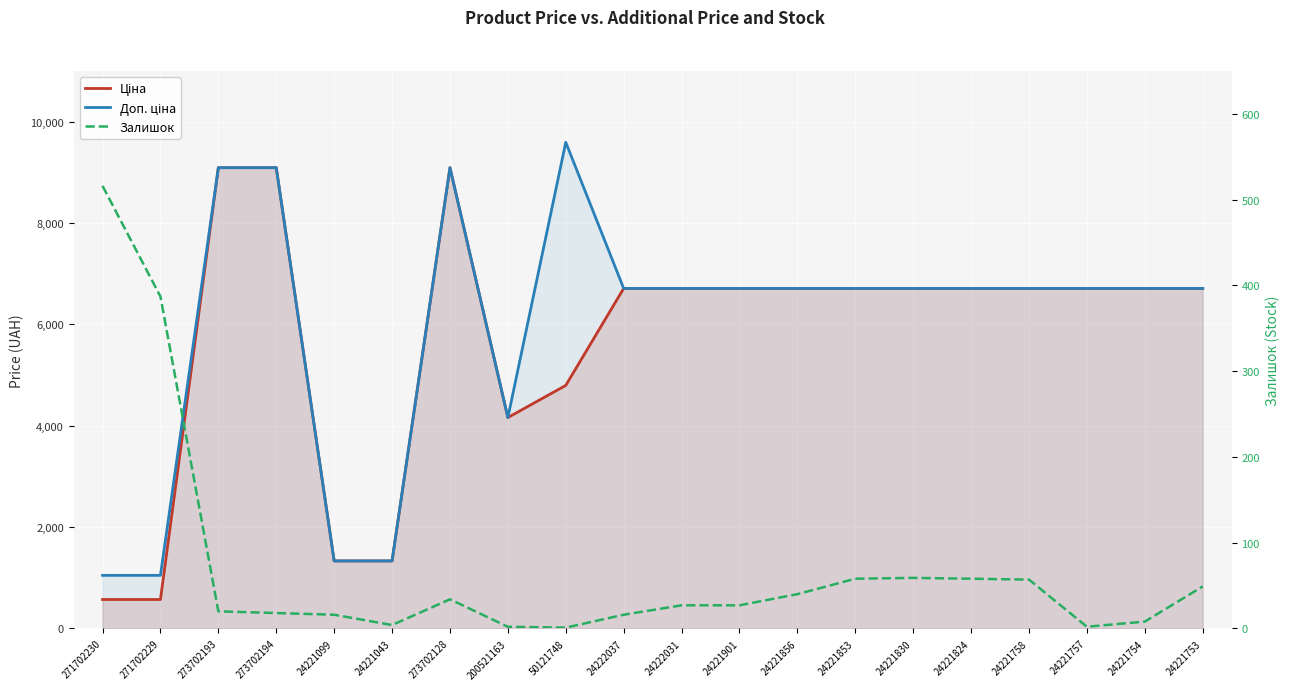

Reading left to right, what are all the values shown in this chart?

Ціна: 271702230=571.6	271702229=571.6	273702193=9092.0	273702194=9092.0	24221099=1332.7	24221043=1332.7	273702128=9092.0	200521163=4161.8	50121748=4796.4	24222037=6710.2	24222031=6710.2	24221901=6710.2	24221856=6710.2	24221853=6710.2	24221830=6710.2	24221824=6710.2	24221758=6710.2	24221757=6710.2	24221754=6710.2	24221753=6710.2
Доп. ціна: 271702230=1048.0	271702229=1048.0	273702193=9092.0	273702194=9092.0	24221099=1333.0	24221043=1333.0	273702128=9092.0	200521163=4162.0	50121748=9592.9	24222037=6710.2	24222031=6710.2	24221901=6710.2	24221856=6710.2	24221853=6710.2	24221830=6710.2	24221824=6710.2	24221758=6710.2	24221757=6710.2	24221754=6710.2	24221753=6710.2
Залишок: 271702230=516.0	271702229=387.0	273702193=20.0	273702194=18.0	24221099=16.0	24221043=4.0	273702128=34.0	200521163=2.0	50121748=1.0	24222037=16.0	24222031=27.0	24221901=27.0	24221856=40.0	24221853=58.0	24221830=59.0	24221824=58.0	24221758=57.0	24221757=2.0	24221754=8.0	24221753=49.0